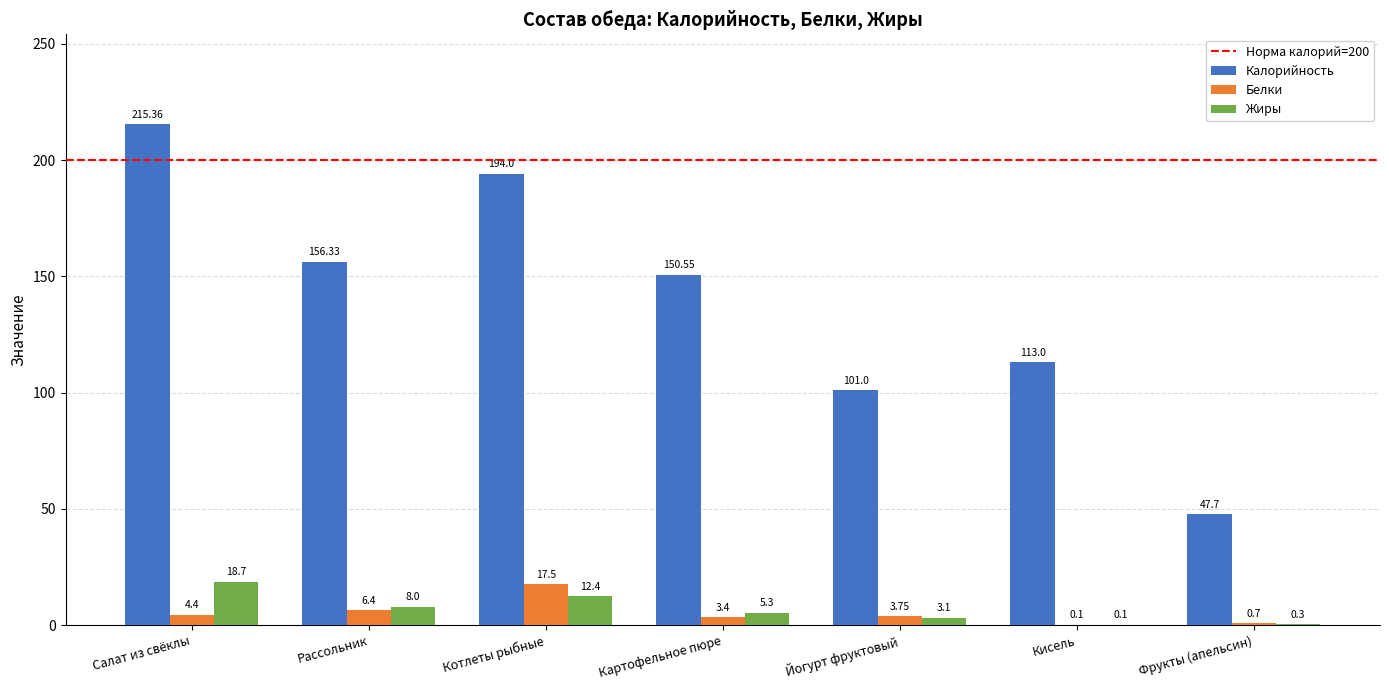

What is the average value of the Жиры series?

6.8